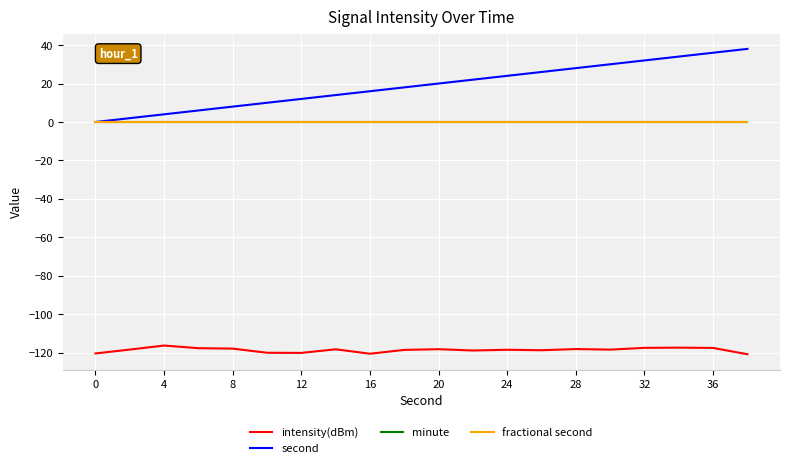

What is the maximum value shown in the chart?

38.0